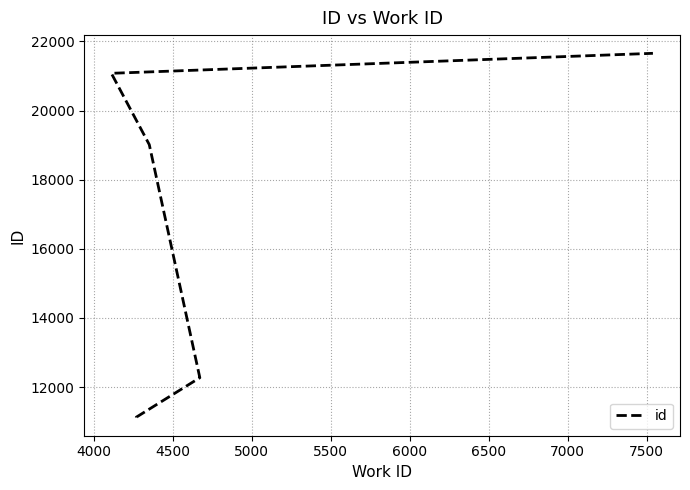

What is the difference between the maximum and minimum values?

10533